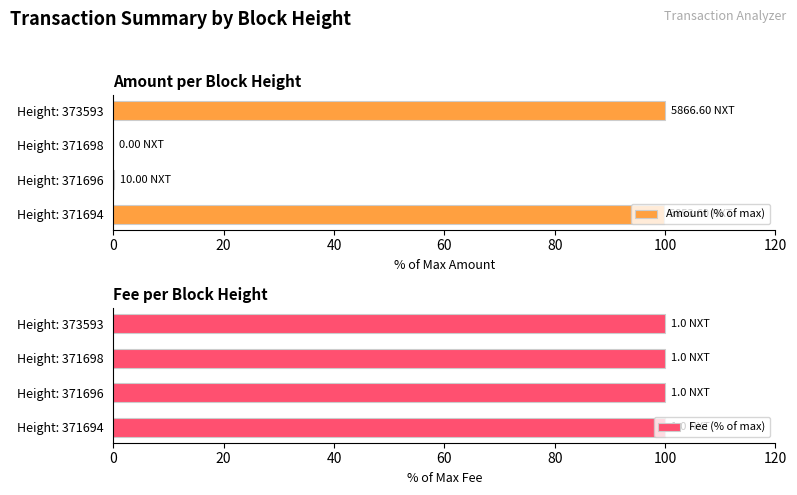

List the series in order of their peak value, highest first.

Amount (% of max), Fee (% of max)